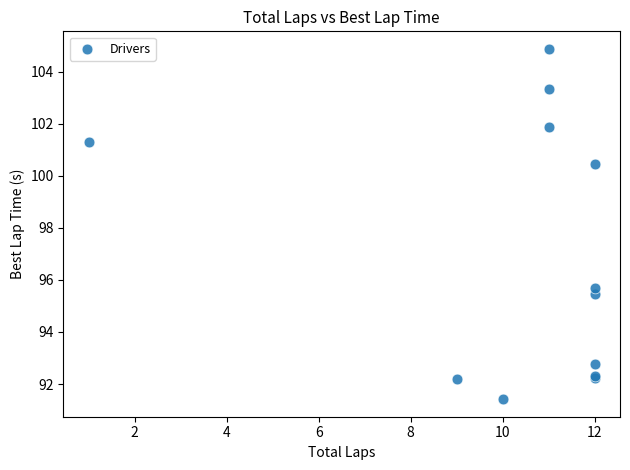

What Y value in the scatter plot is closest to 98?

95.7